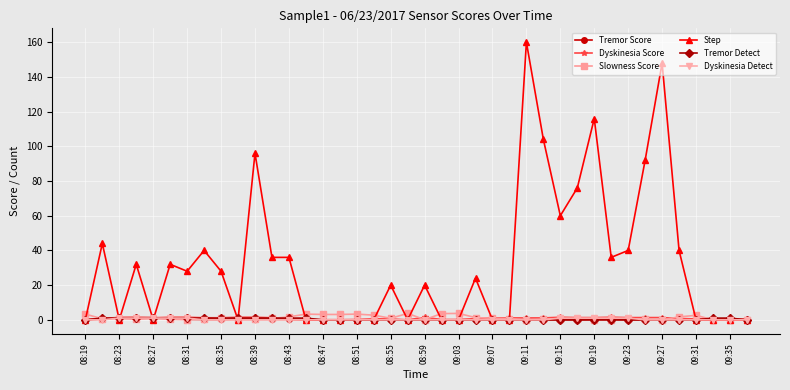

Which series has the largest total across all categories?

Step